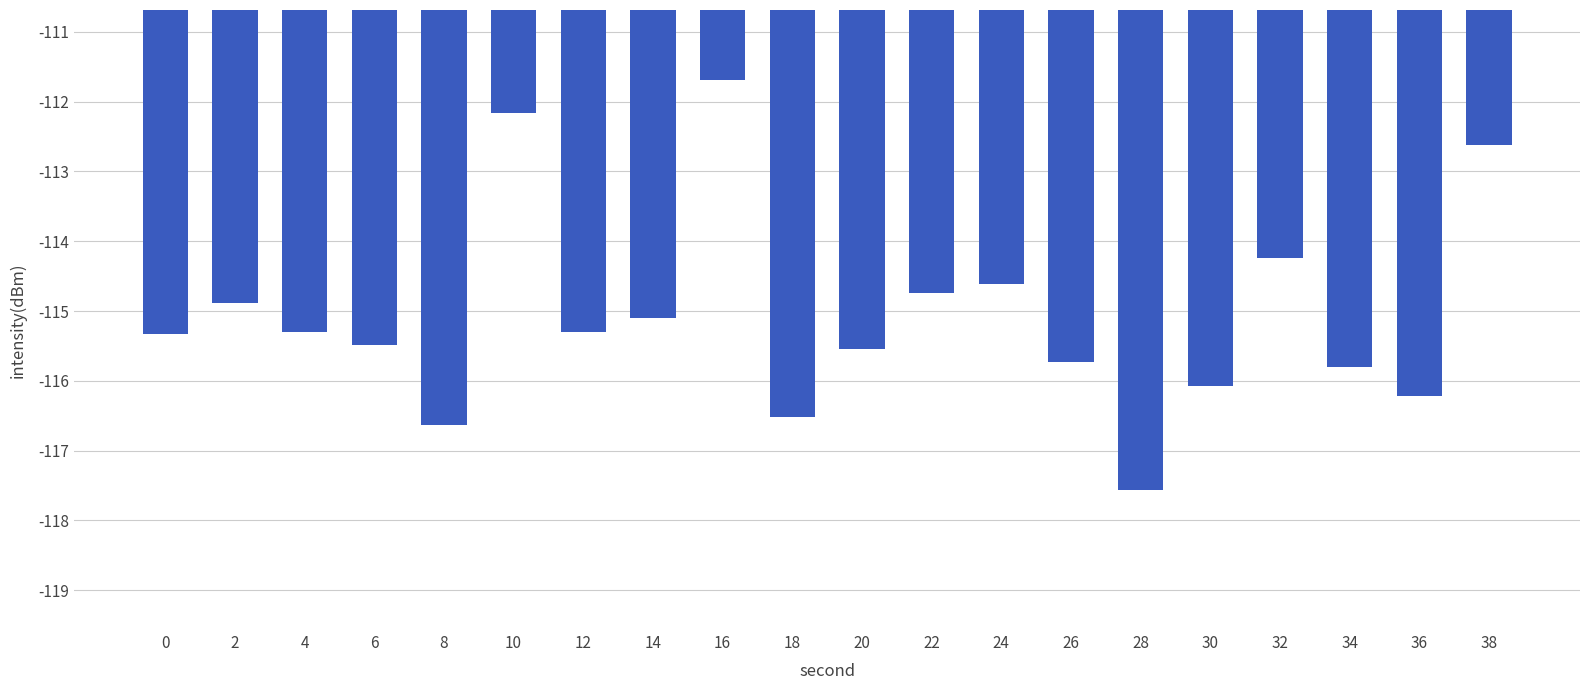

Which category has the highest value across all series?

16